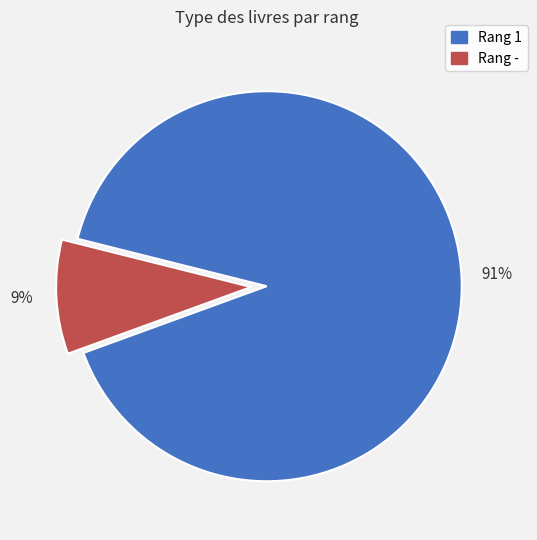

To the nearest percent, what is the average slice percentage?

50%